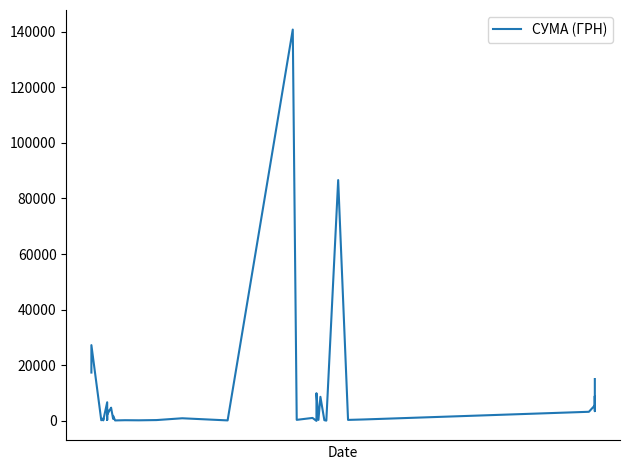

What is the sum of all values?

377077.4